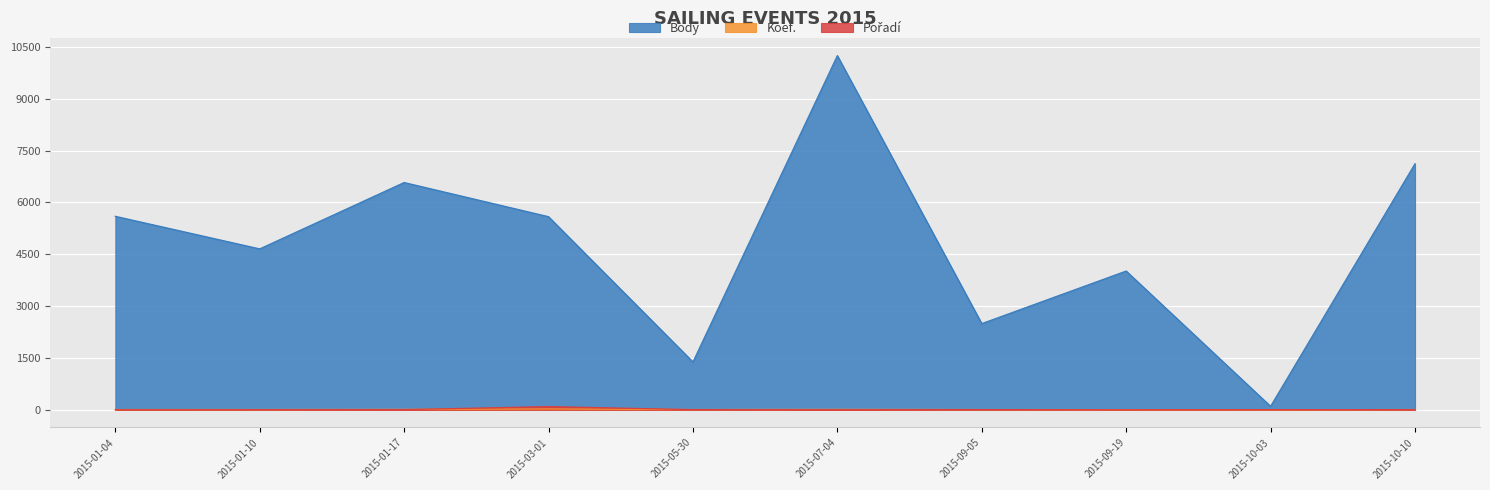

How many values in the Koef. series are below 7?

2